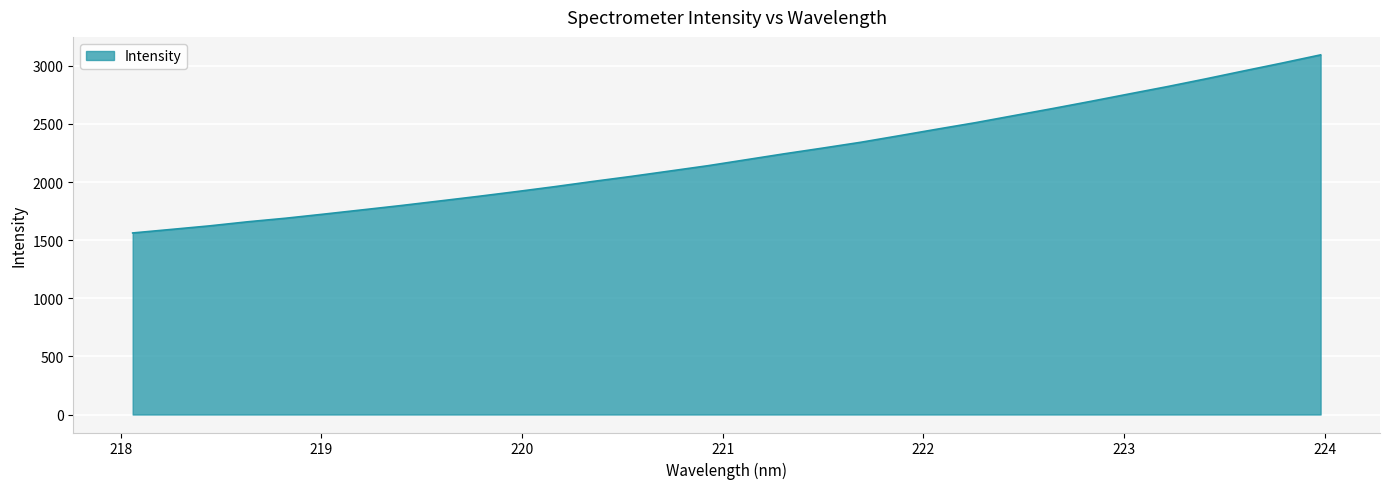

Reading left to right, extract all data points from this chart.

1562.2	1592.5	1623.1	1658.5	1689.4	1724.9	1761.5	1798.3	1837.2	1876.7	1917.8	1960.4	2005.5	2048.8	2094.7	2140.9	2192.3	2243.7	2292.6	2343.0	2399.2	2456.2	2512.1	2572.6	2632.8	2694.8	2758.7	2821.8	2888.3	2957.0	3024.6	3094.6